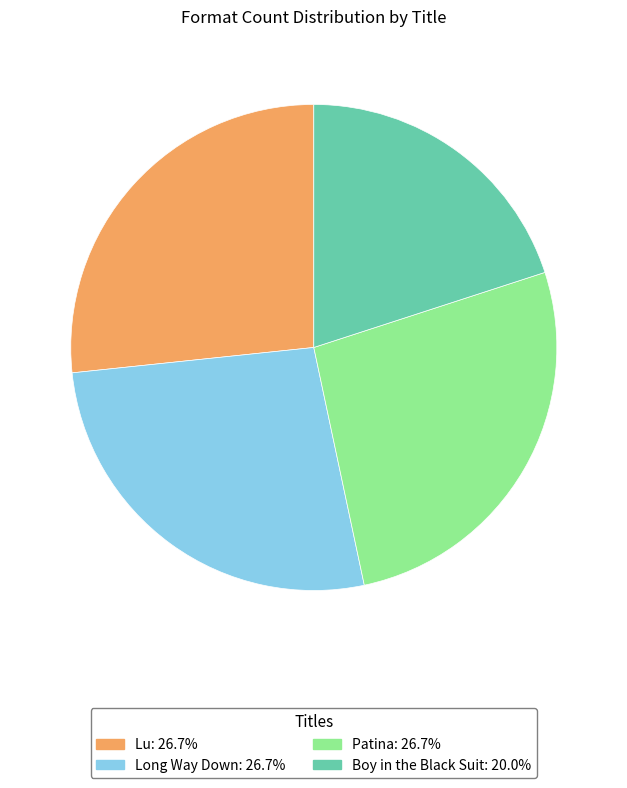

Does any single category account for the majority?

No